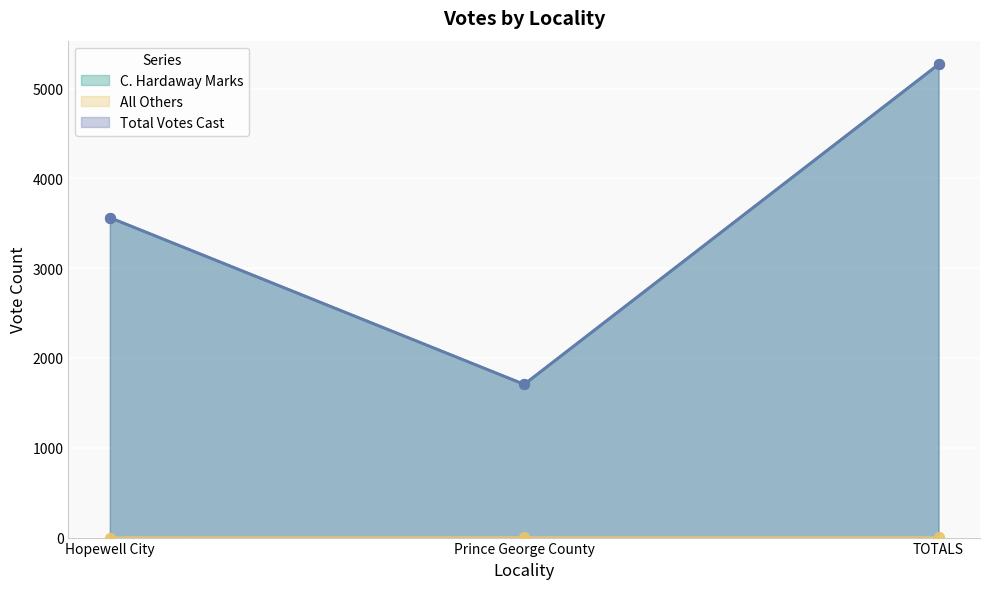

Which series contains the highest Y value?

Total Votes Cast